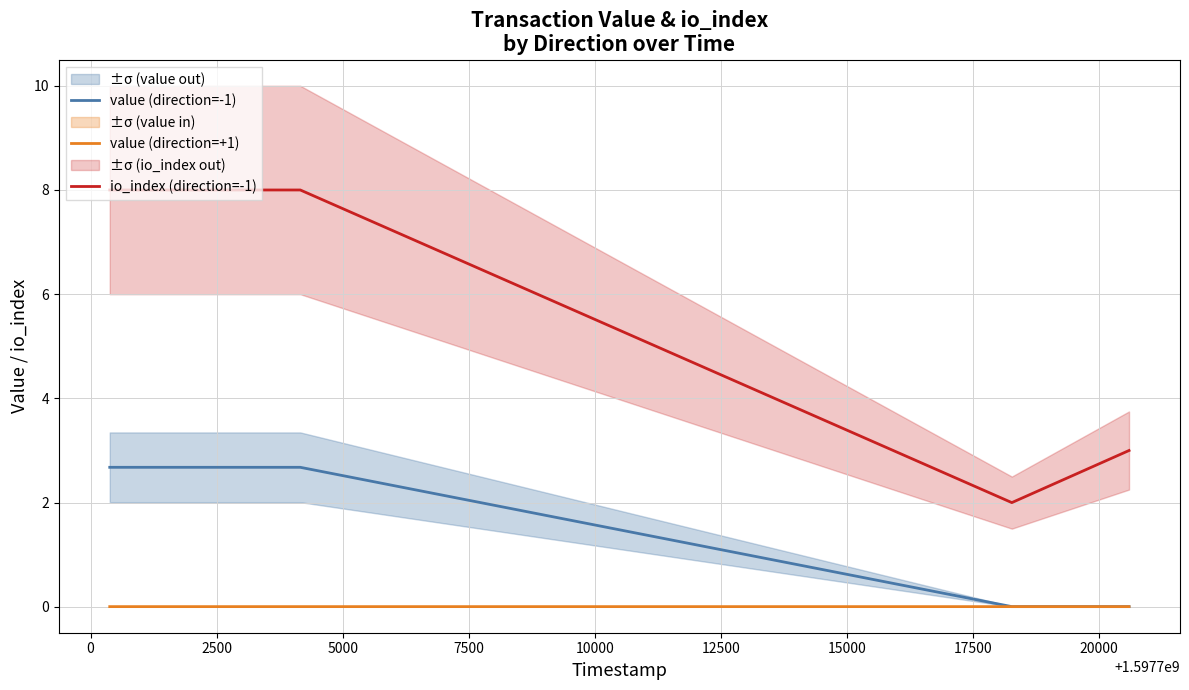

In value (direction=-1), how many points are lower than both neighbors (excluding endpoints)?

1